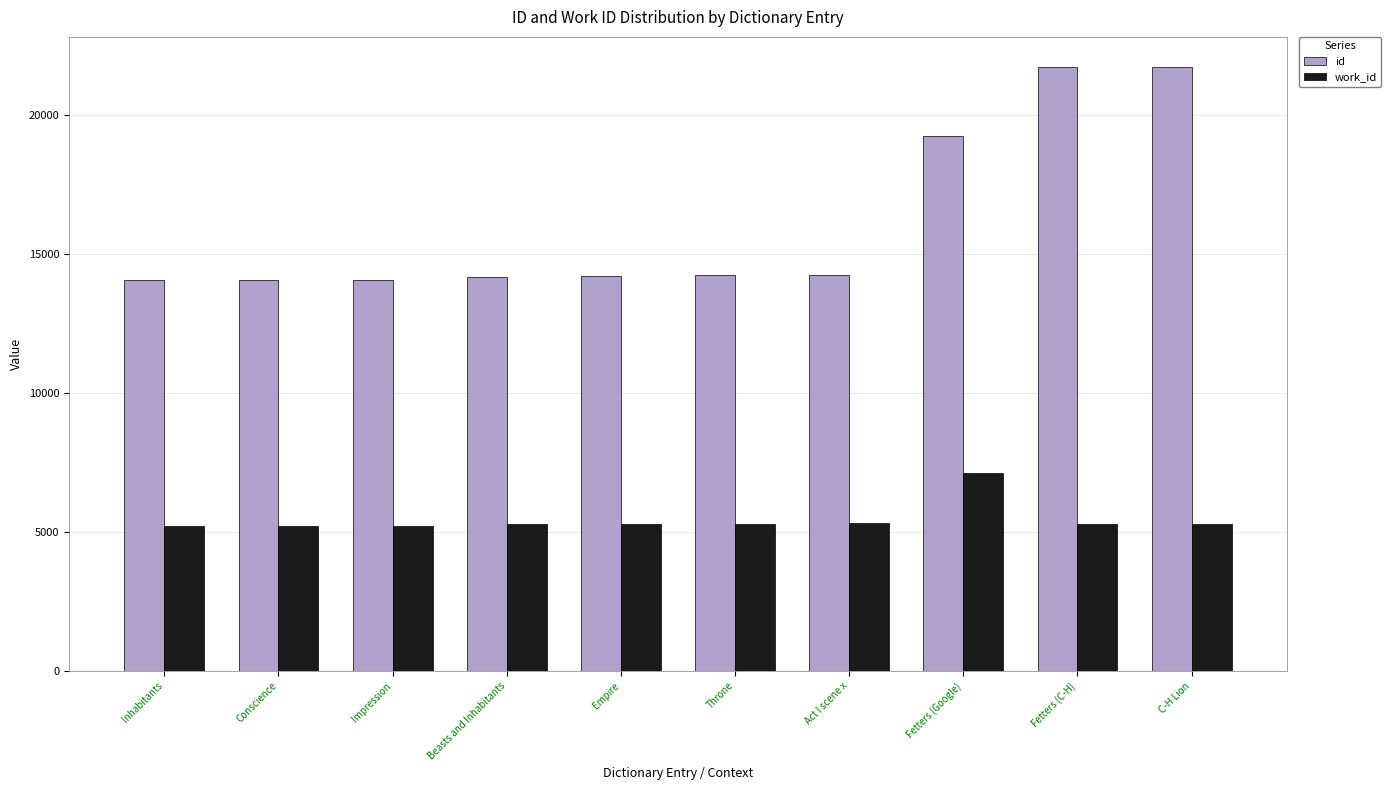

Is it true that work_id equals 2148 at Beasts and Inhabitants?

False